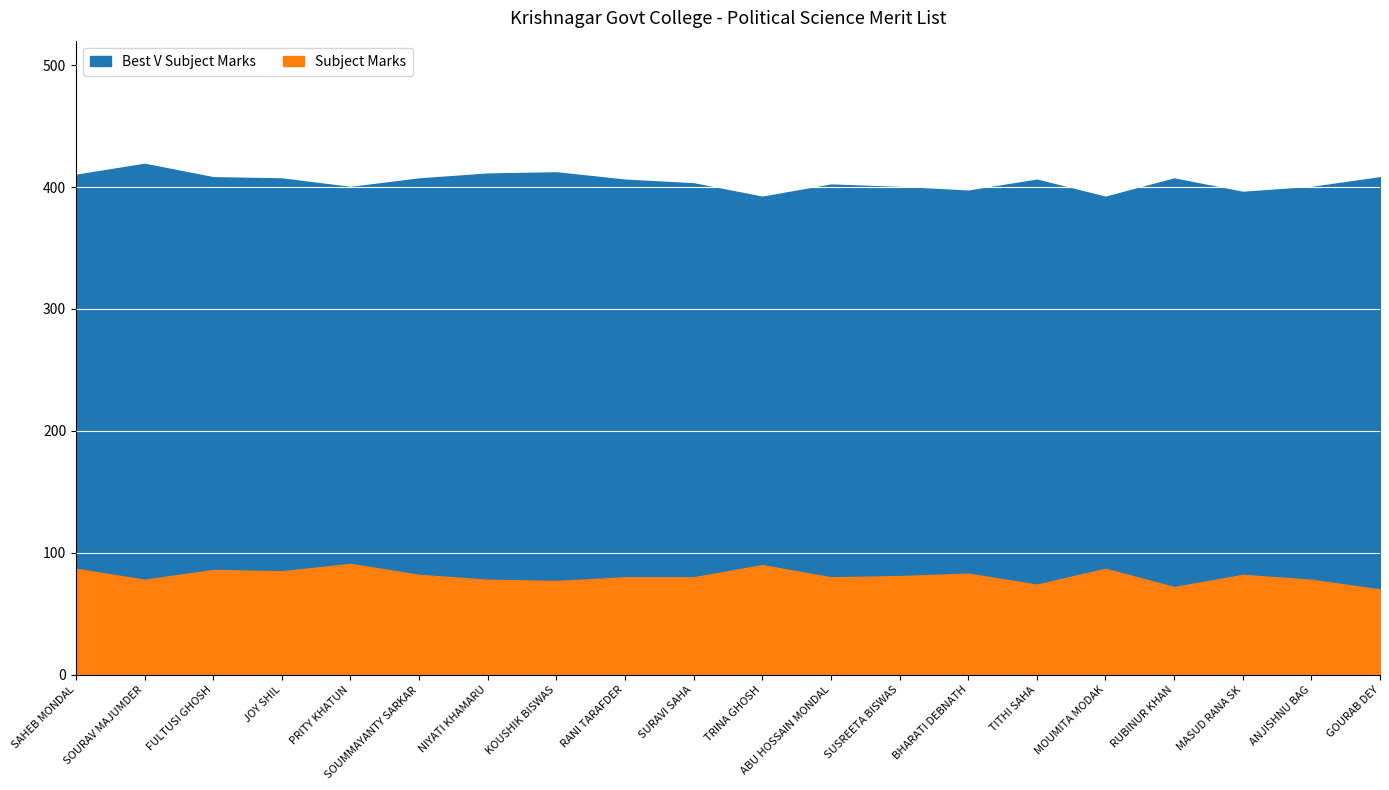

At SURAVI SAHA, list the series in order from largest to smallest.

Best V Subject Marks, Subject Marks